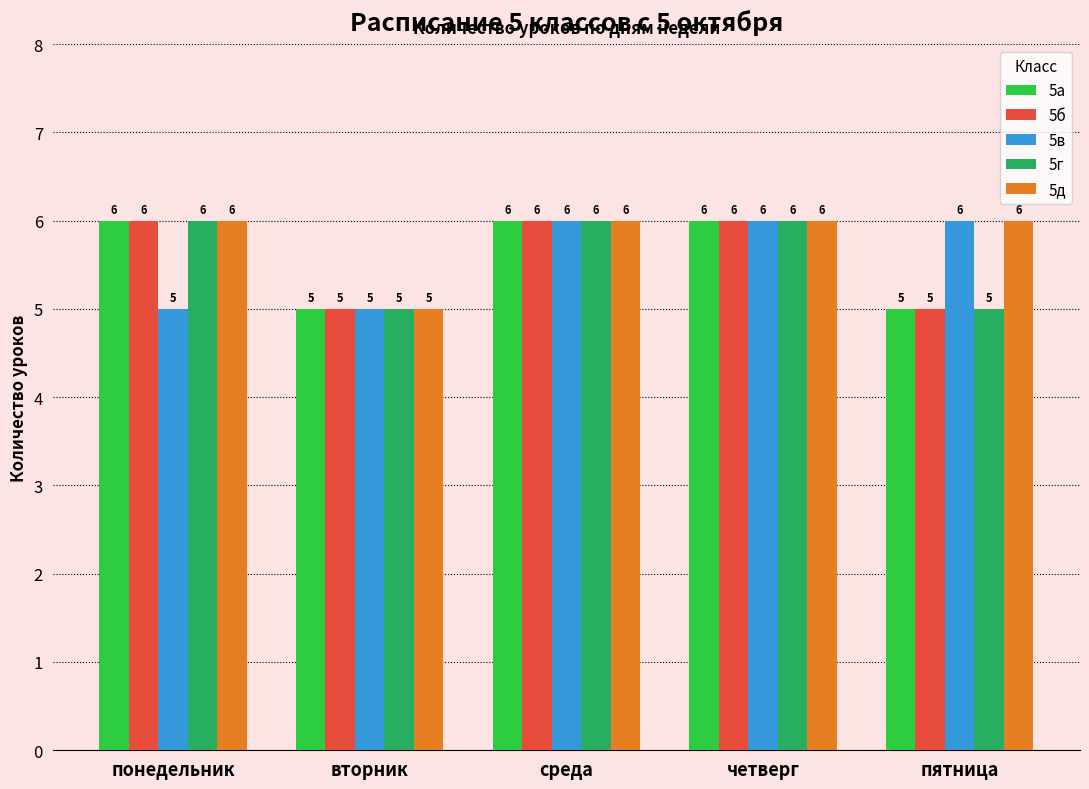

True or false: 5д has a value of 11 at пятница.

False